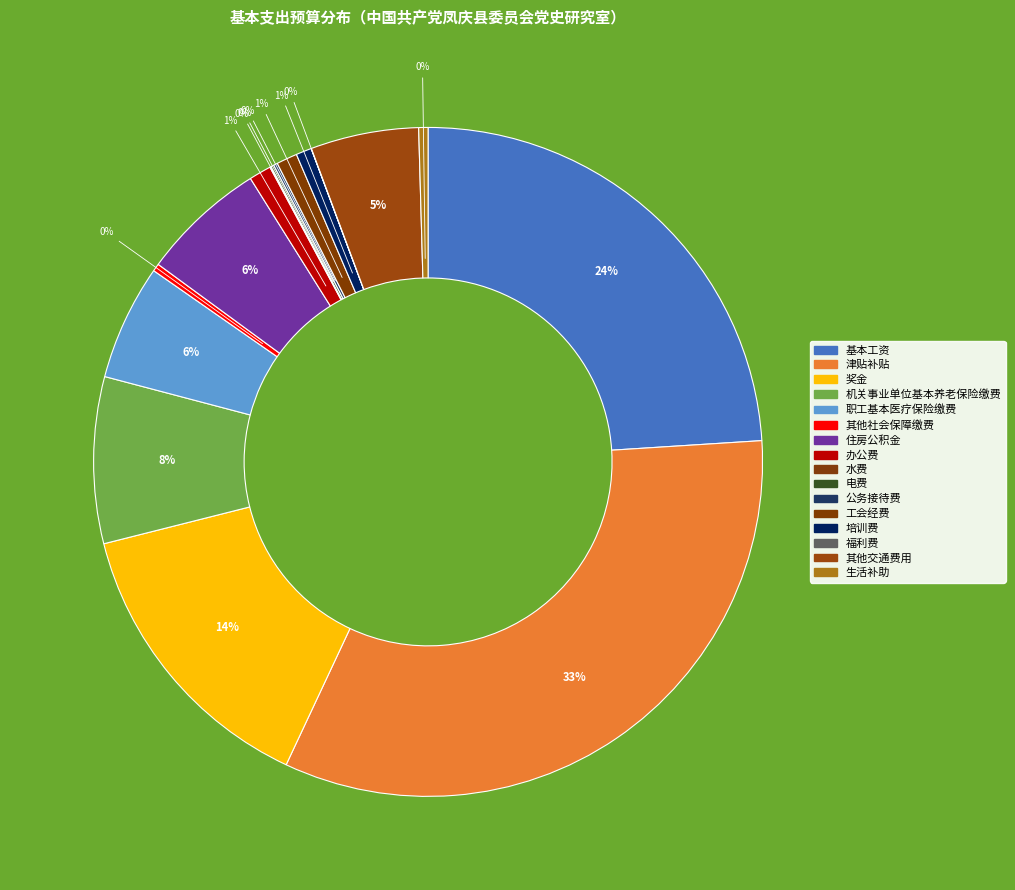

Does 工会经费 represent more than half of the total?

No